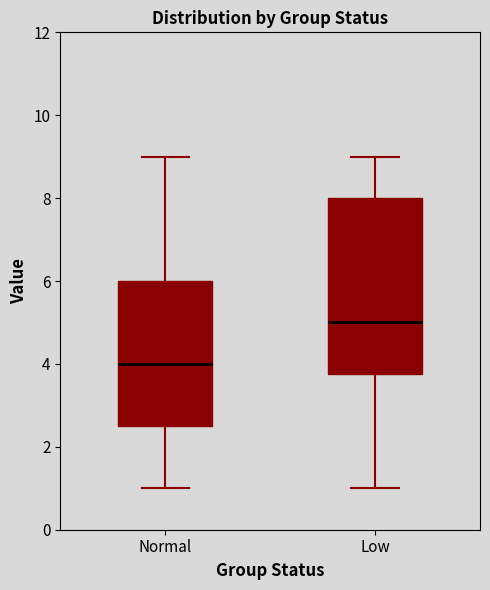

Where does the median line of the box for Normal sit on the y-axis? The values are not printed on the chart, so give them approximately, as read against the axis.

4.0